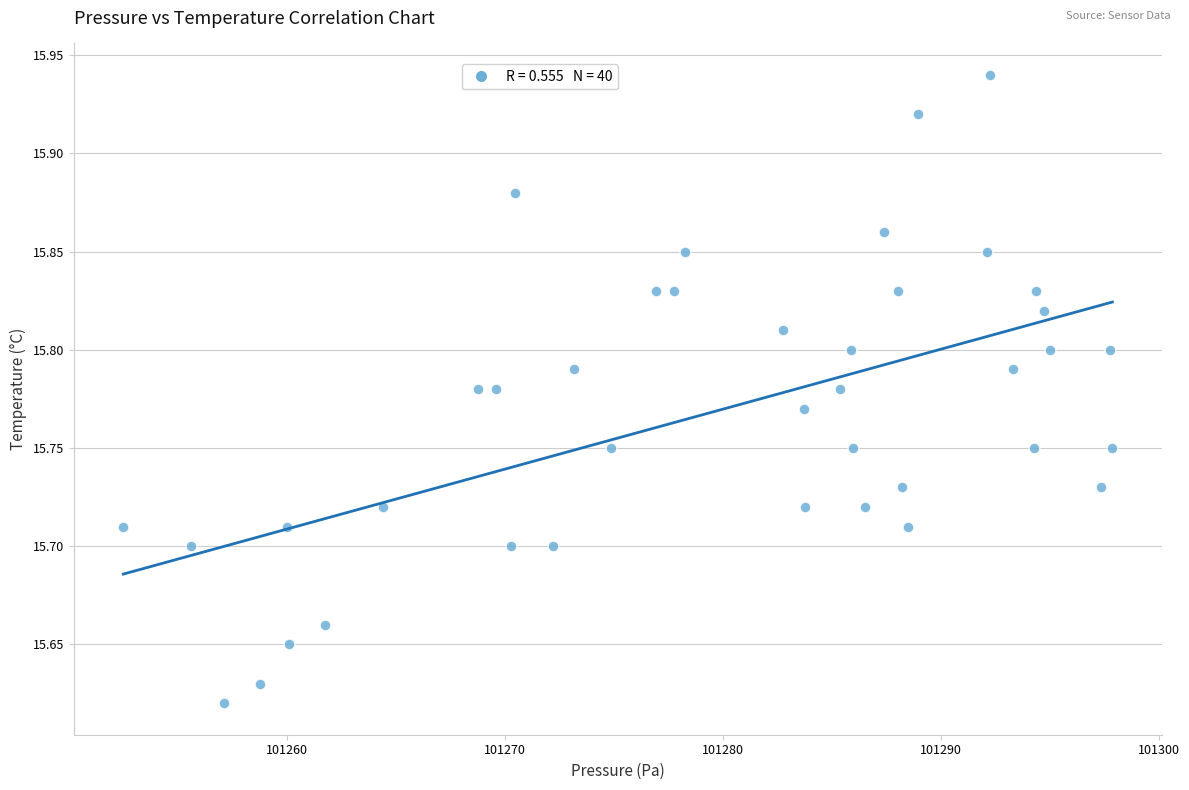

What is the range of Y values (max minus min)?

0.3